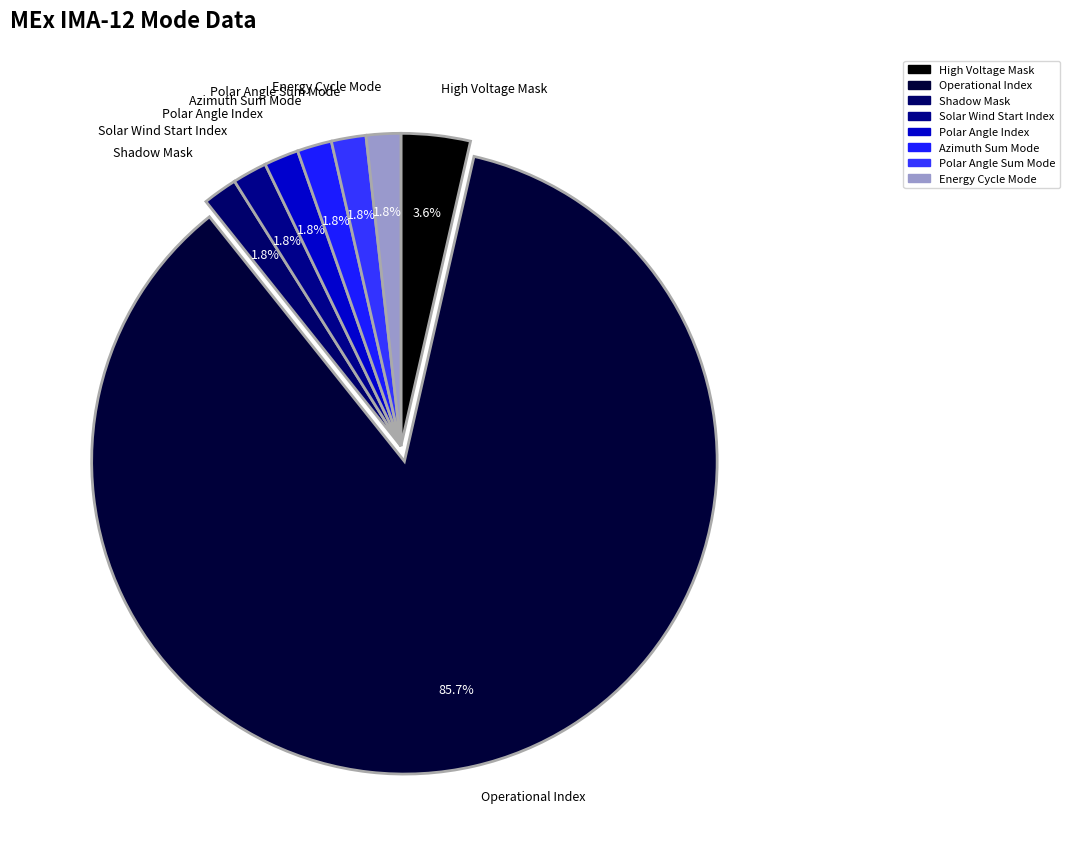

Which category has the biggest portion of the pie?

Operational Index